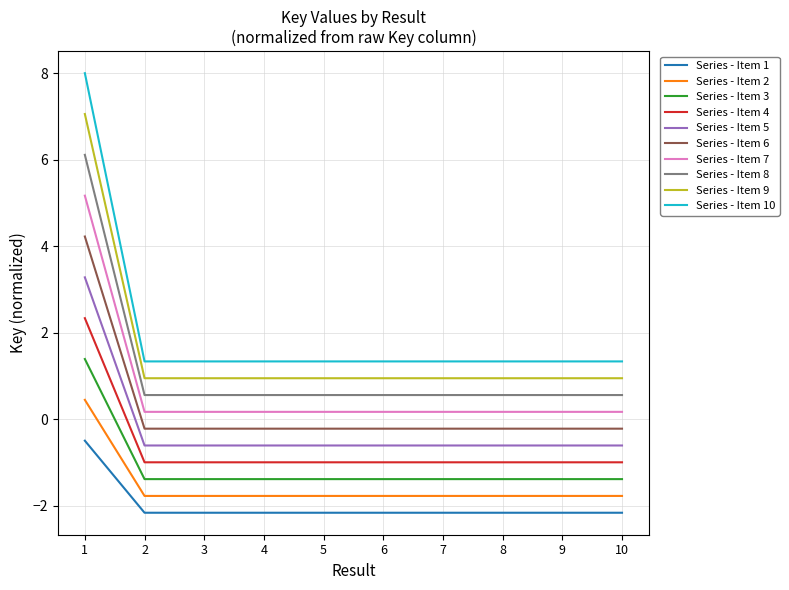

What is the greatest value displayed?

8.0